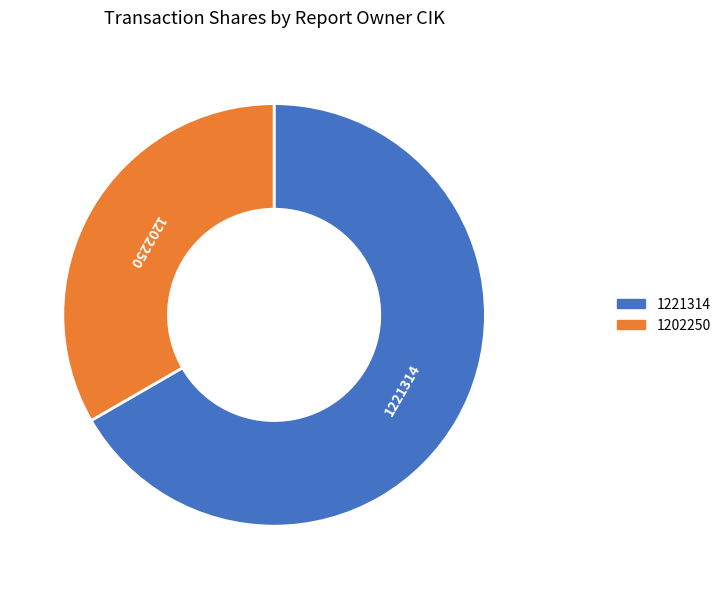

Combined, do 1202250 and 1221314 account for over 50%?

Yes